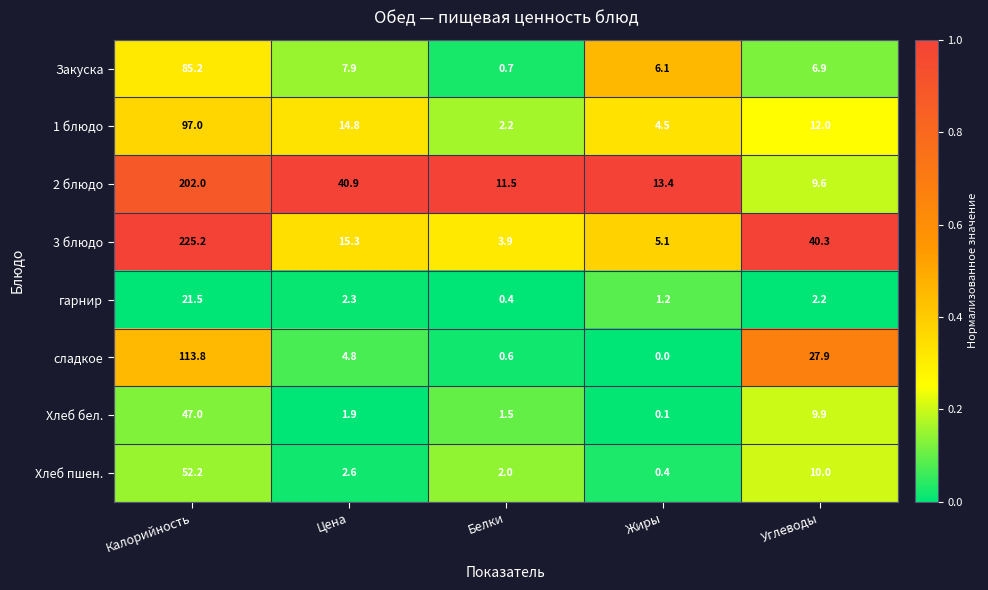

List the labels in order of сладкое value, largest first.

Калорийность, Углеводы, Цена, Белки, Жиры